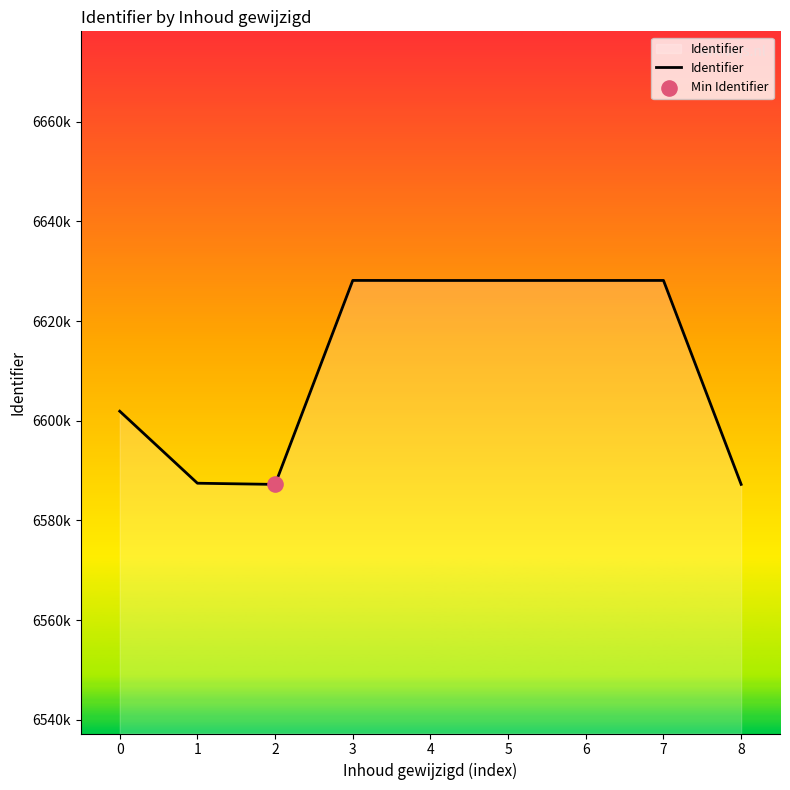

What is the change in value from 2 to 7?

+40941